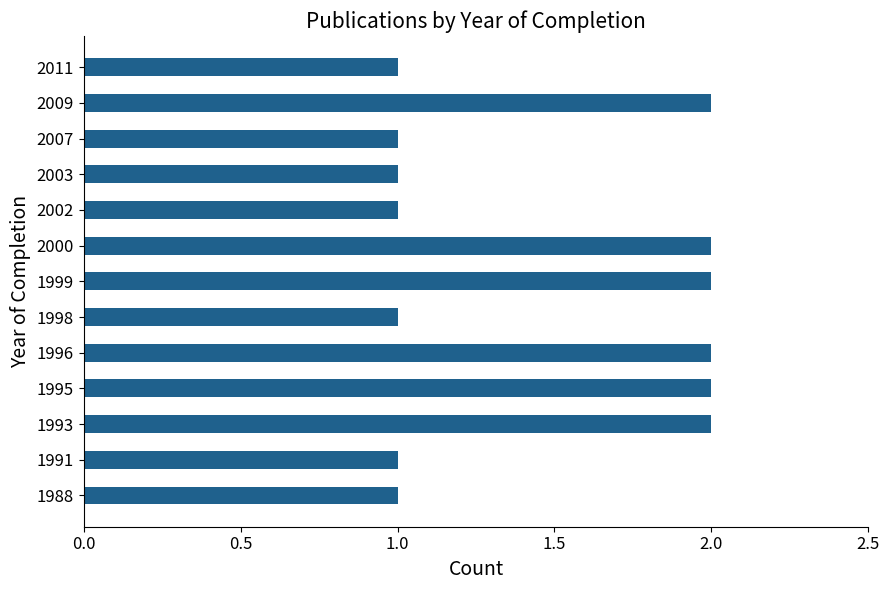

Approximately how many times larger is the value at 2007 compared to 1999?

0.5